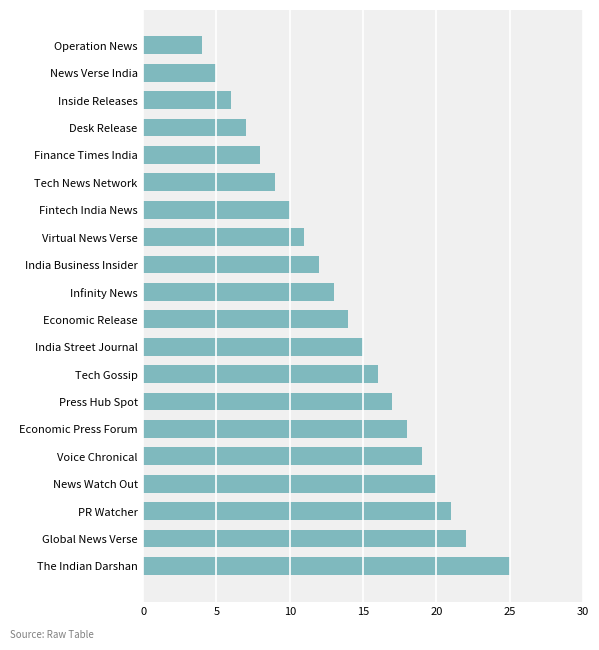

What is the label of the 1st bar from the bottom?

The Indian Darshan